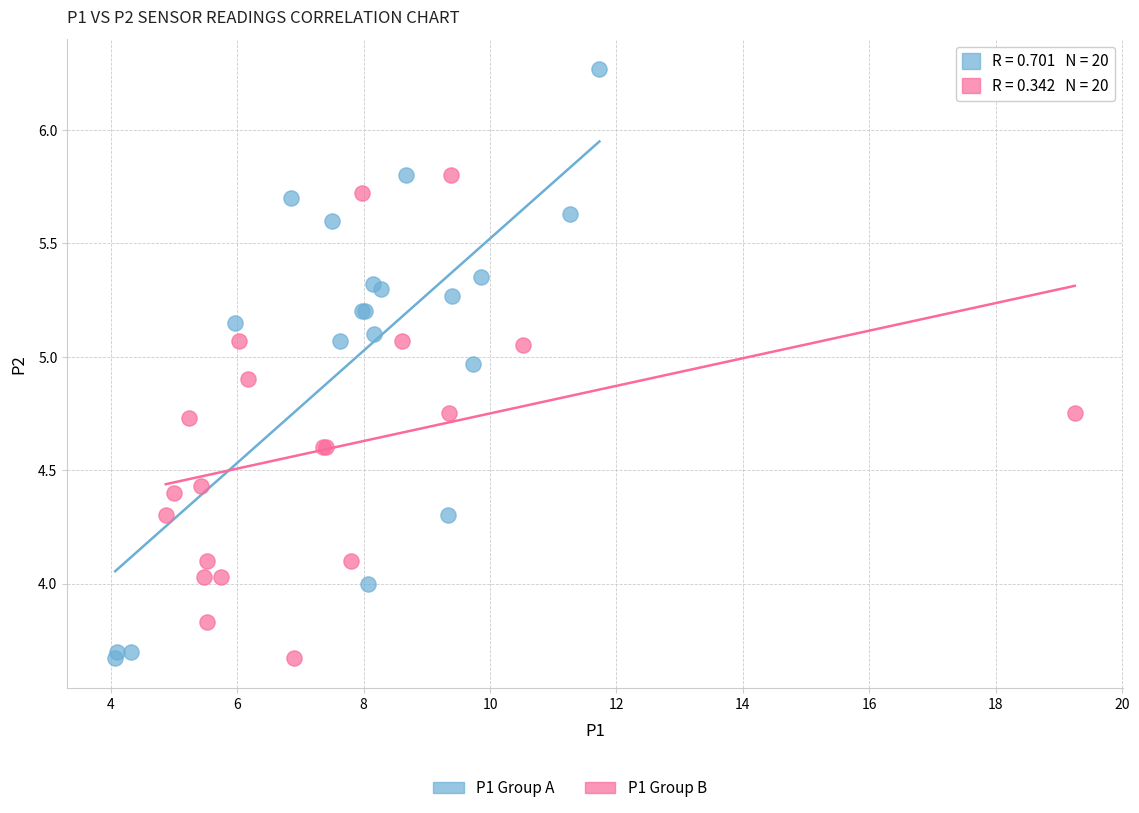

Which series contains the highest Y value?

P1 Group A